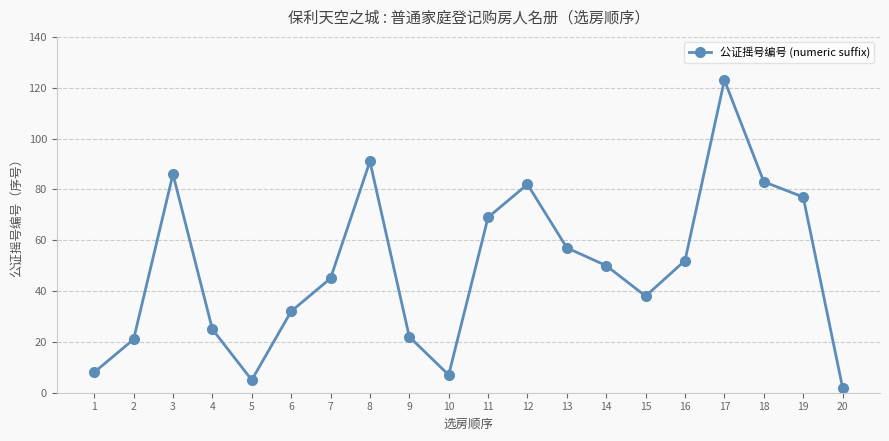

Is this an area chart (filled region under the line)?

No